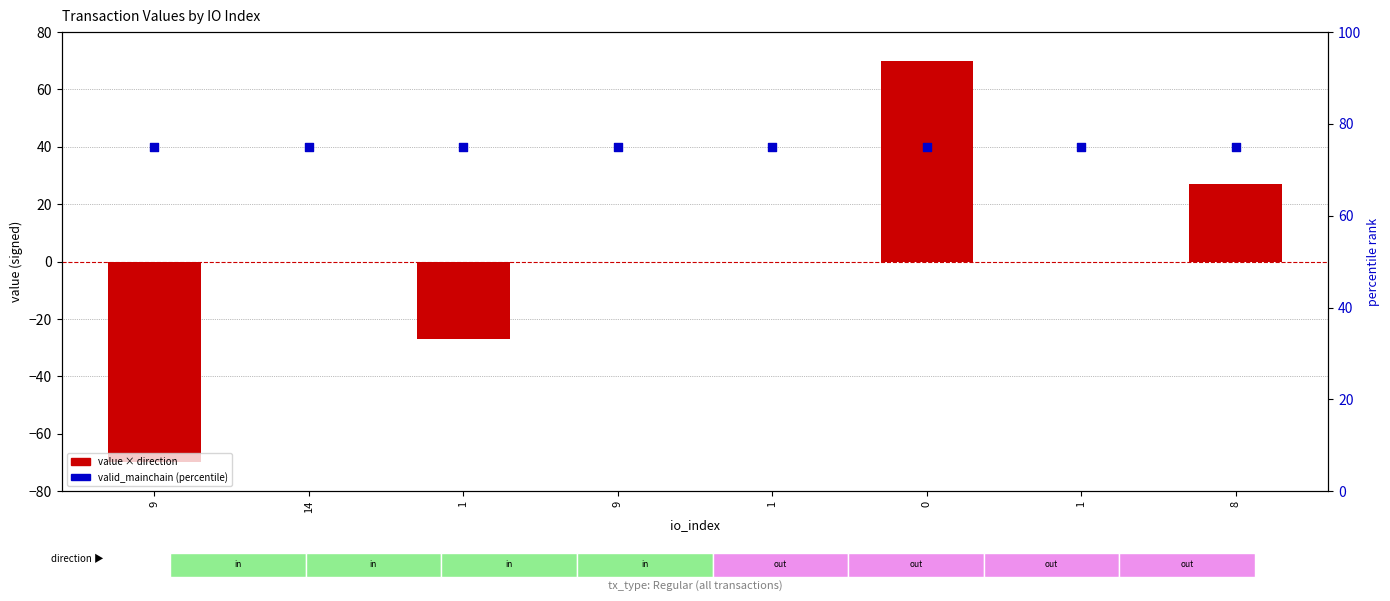

At how many categories does at least one series exceed -42?

8